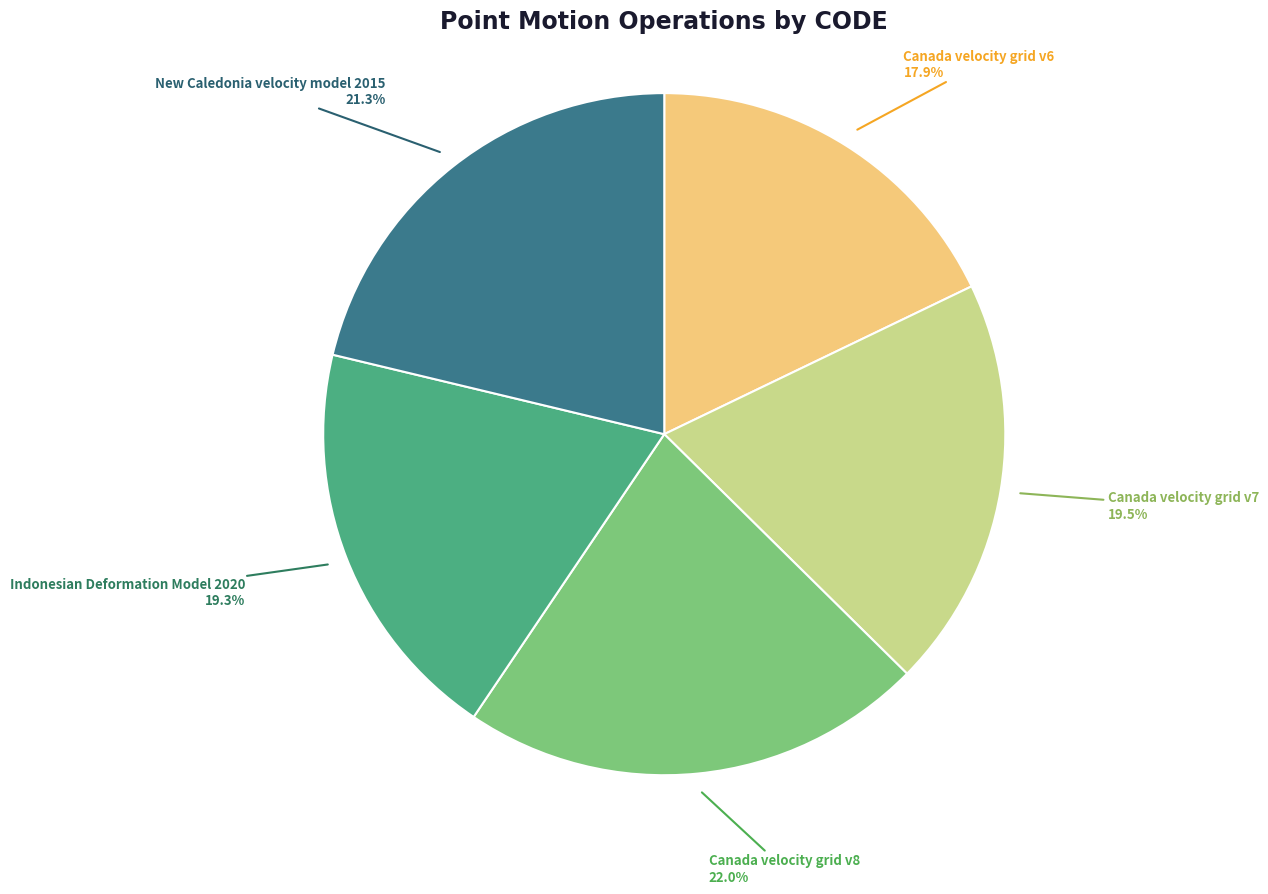

Is there a majority slice in this chart?

No